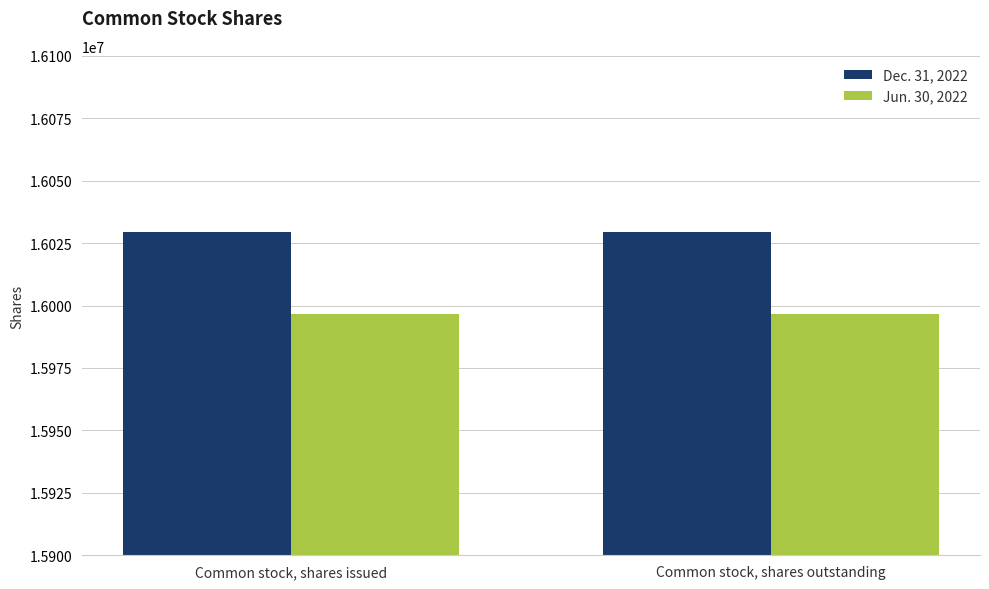

What is the difference between the highest and lowest values at Common stock, shares outstanding?

32820